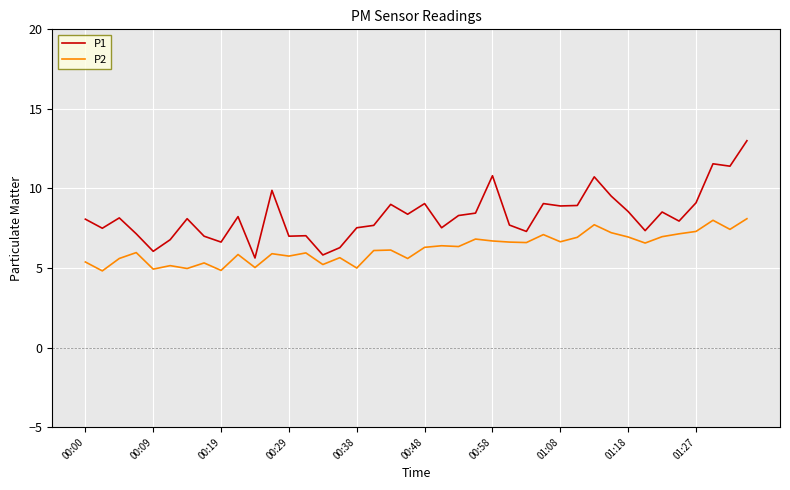

List the series in order of their peak value, lowest first.

P2, P1